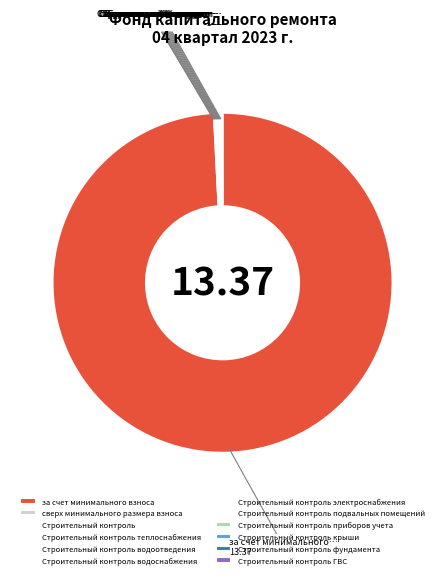

Which category accounts for the majority?

за счет минимального взноса